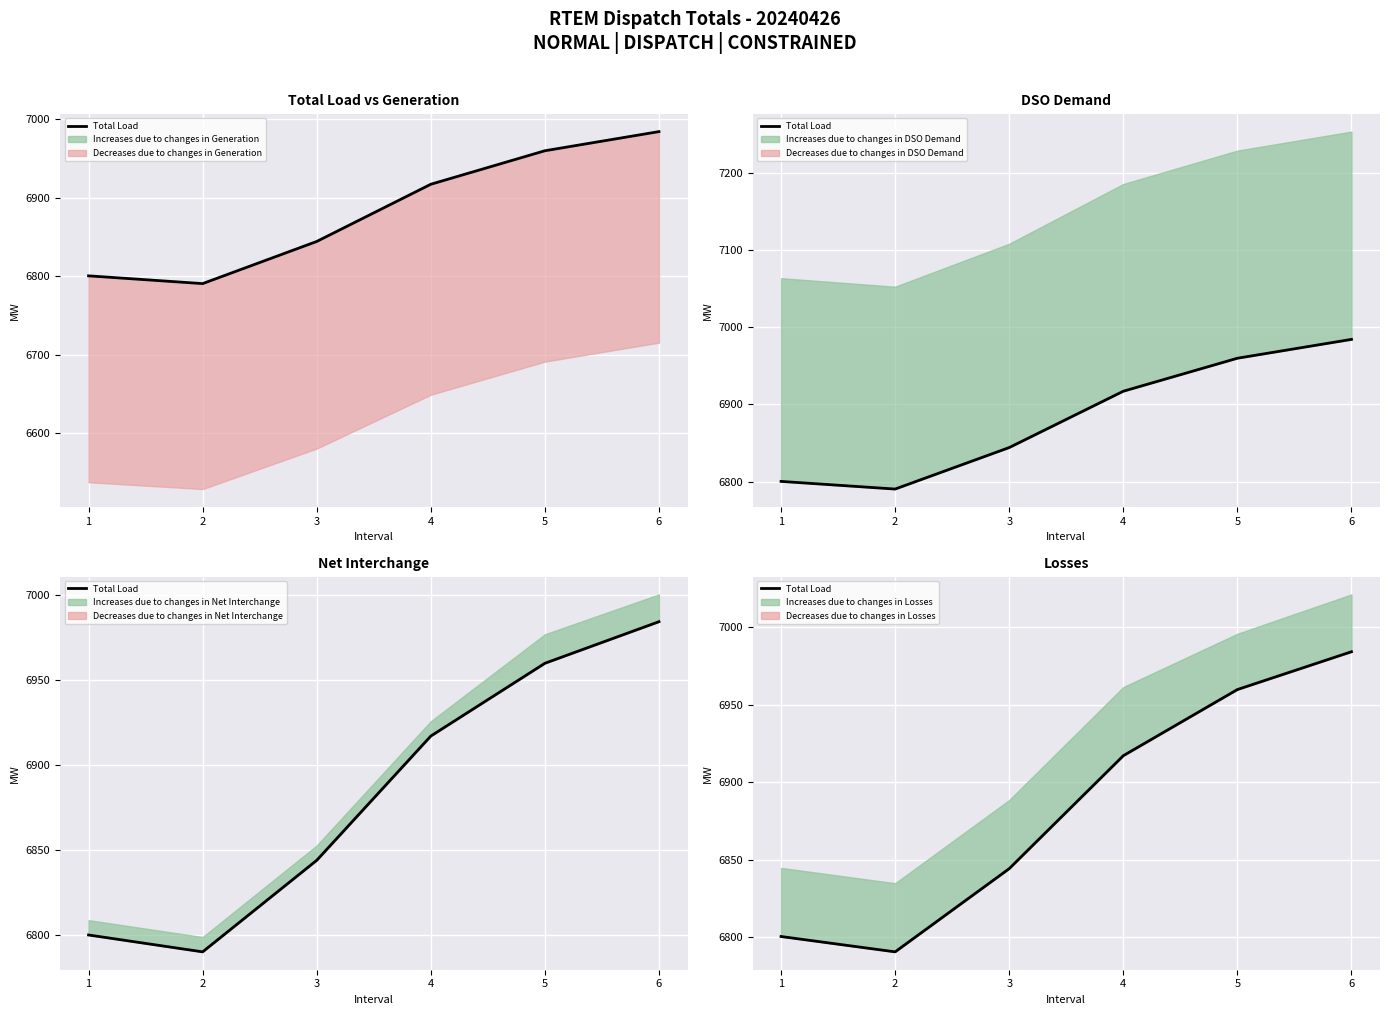

Reading left to right, list all the values displayed in this chart.

1=6800.3	2=6790.4	3=6844.1	4=6917.0	5=6959.7	6=6984.1